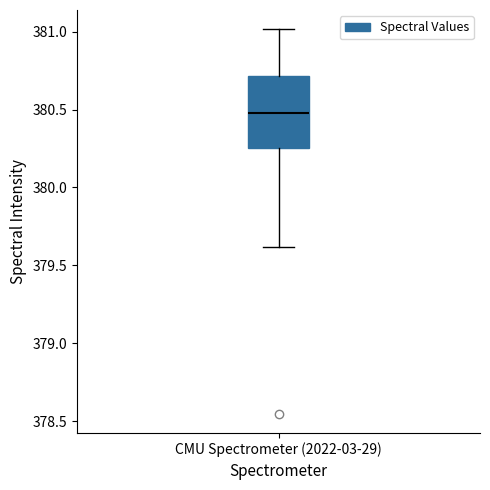

Where is the lower edge of the box for CMU Spectrometer (2022-03-29) on the y-axis? The values are not printed on the chart, so give them approximately, as read against the axis.

380.25